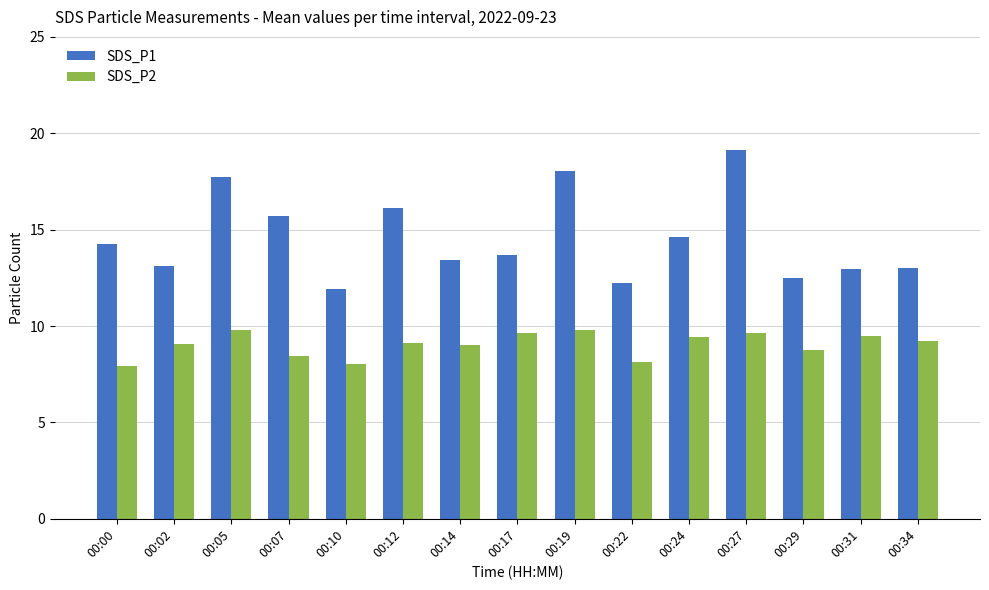

How many bars are there in total?

30